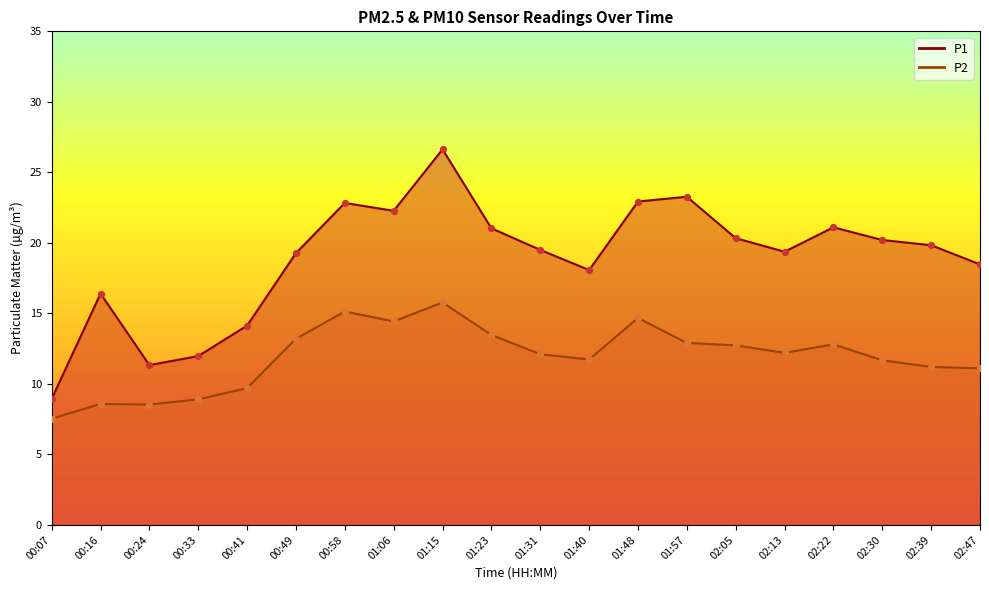

At which category is the sum across all series the highest?

01:15